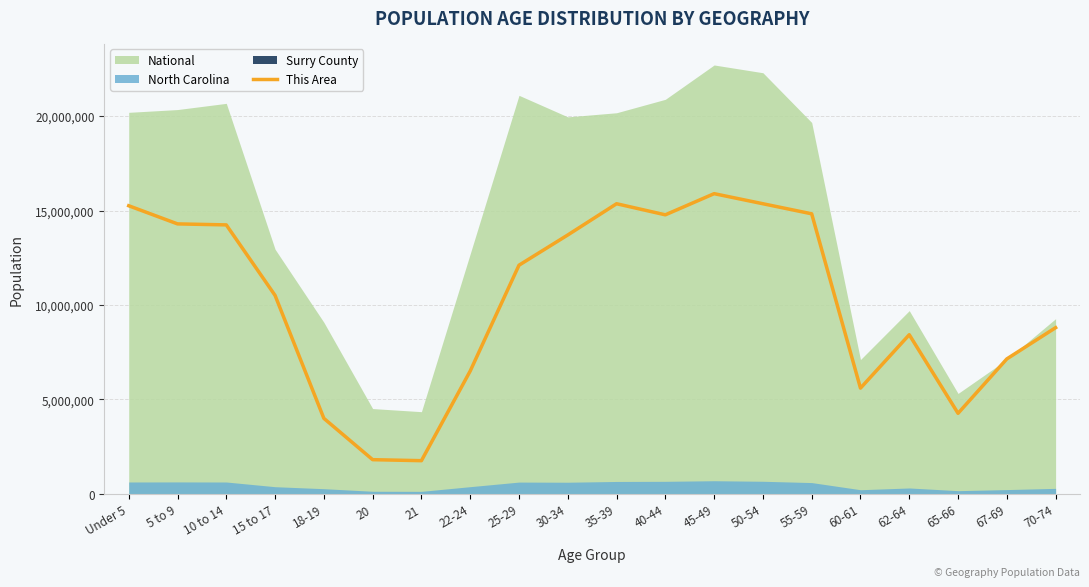

How many data points does each series have?

20